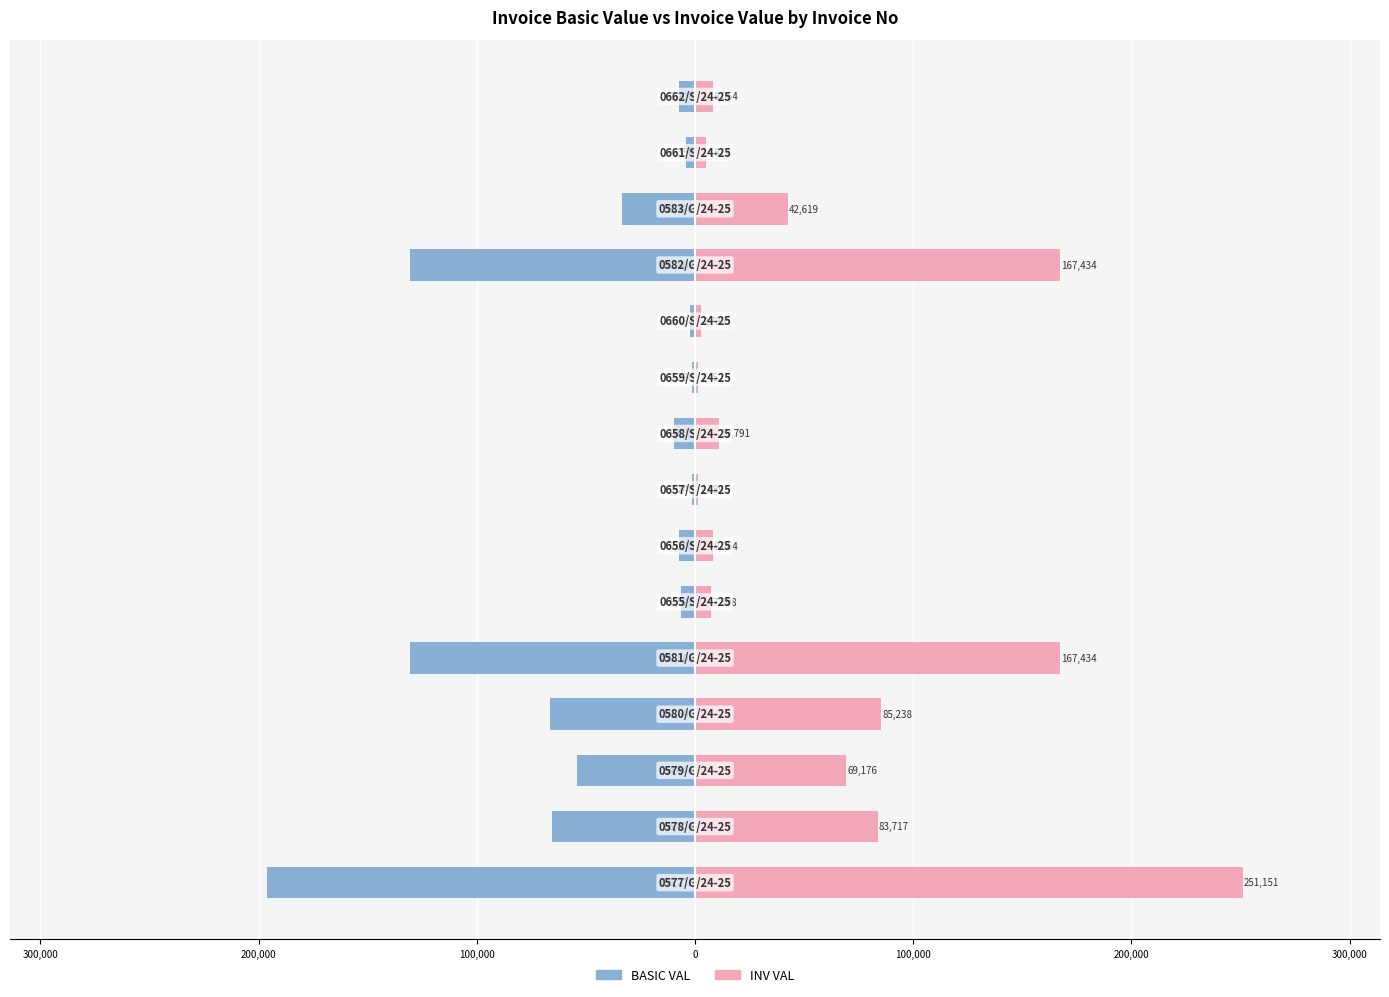

What are all the series names shown in the legend?

BASIC VAL, INV VAL